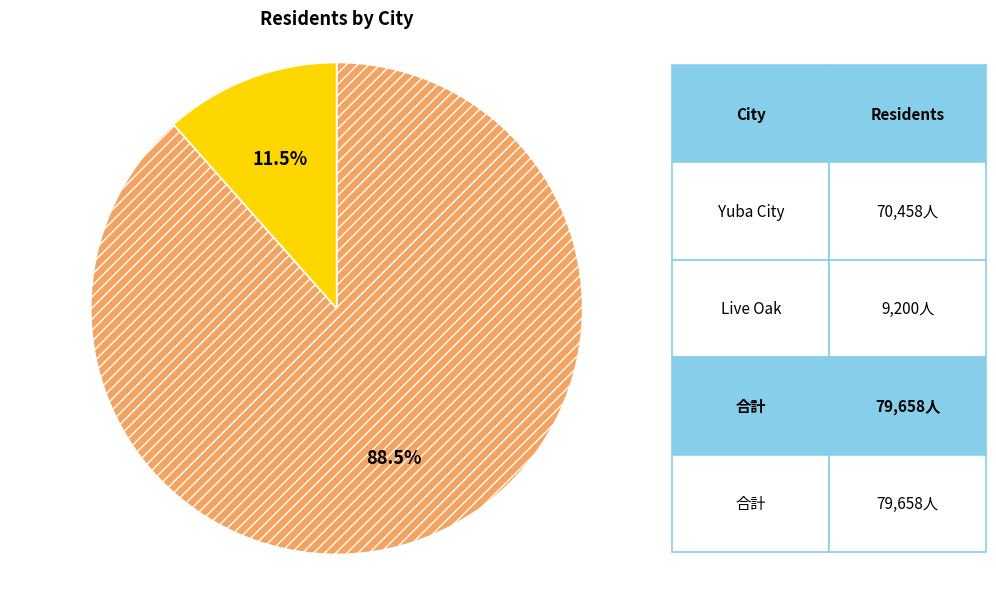

To the nearest percent, what is the difference between the Live Oak and Yuba City slice percentages?

77%